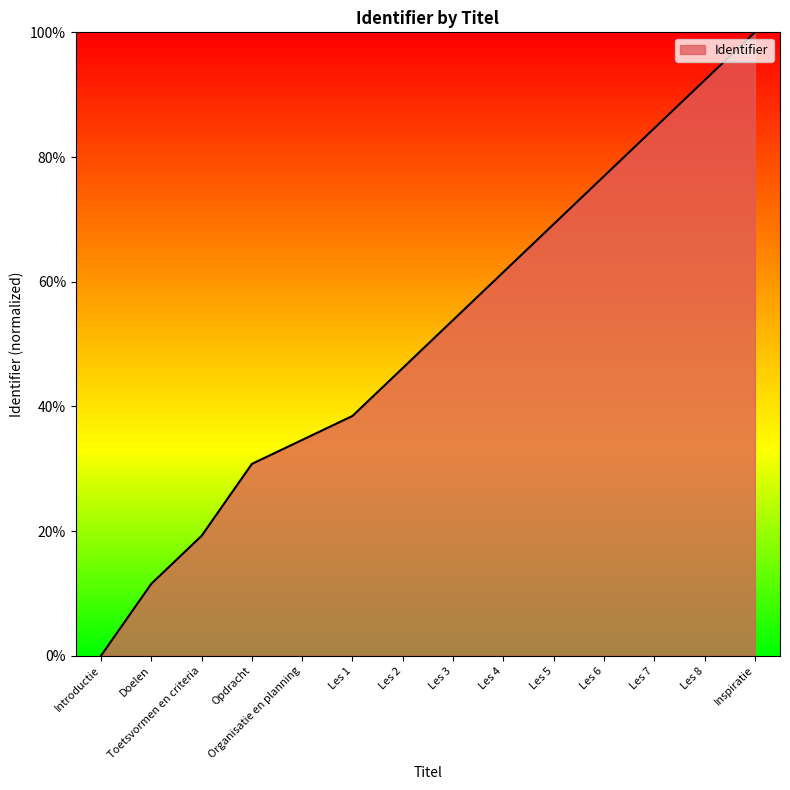

What position from the right is Les 4?

6